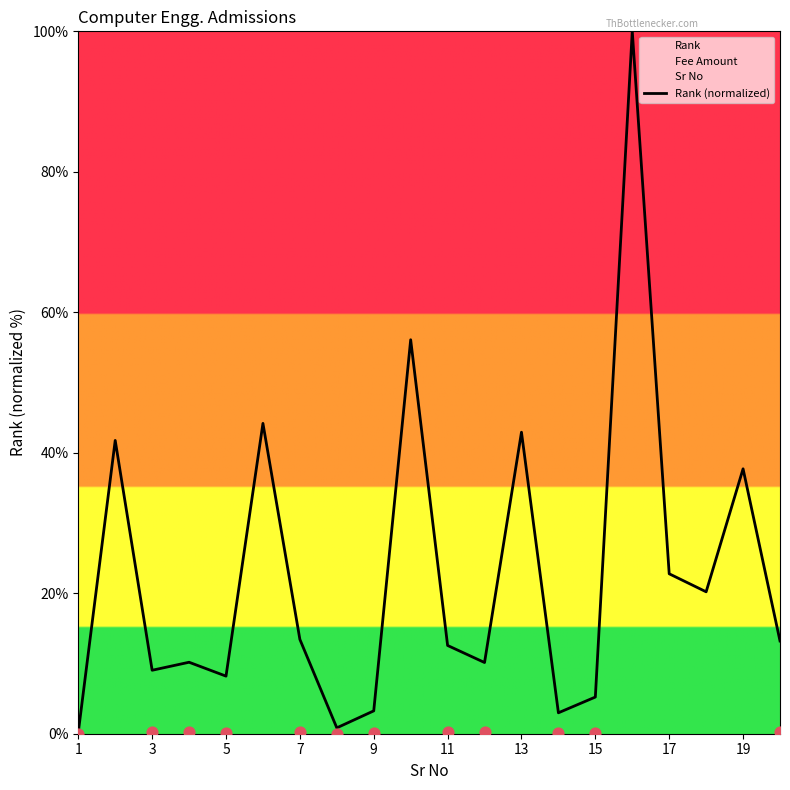

Is it true that Rank (normalized) equals 13.4 at 7?

True